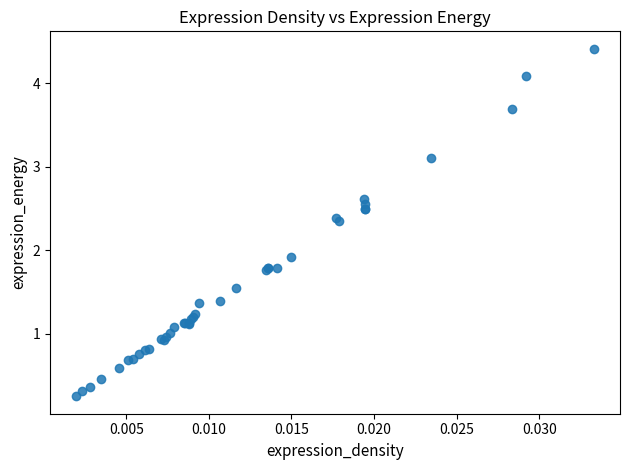

What Y value in the scatter plot is closest to 2?

1.9